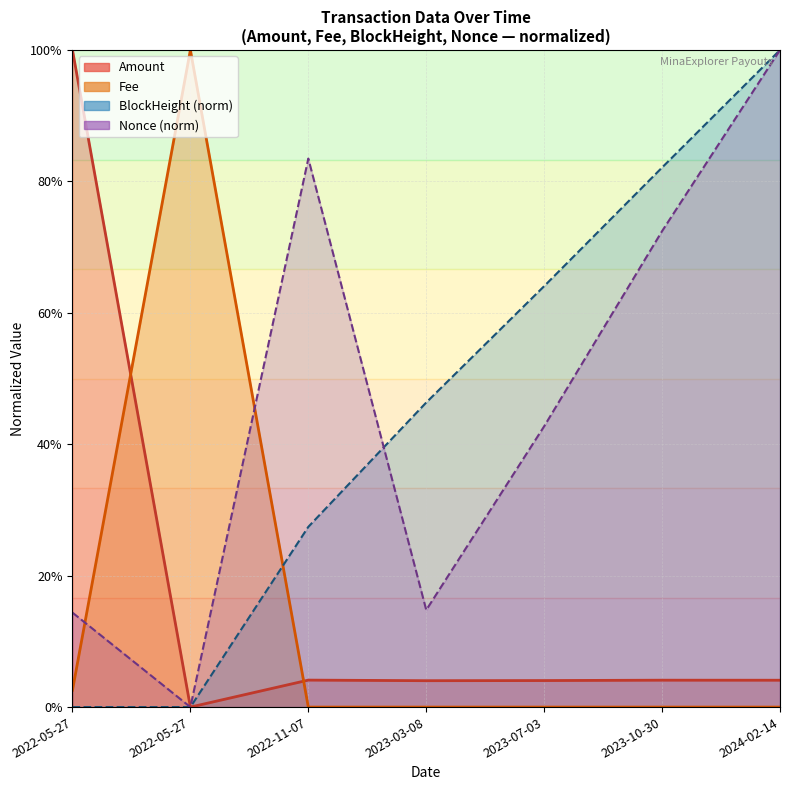

True or false: Amount has a value of 0.1 at 2023-07-03.

False